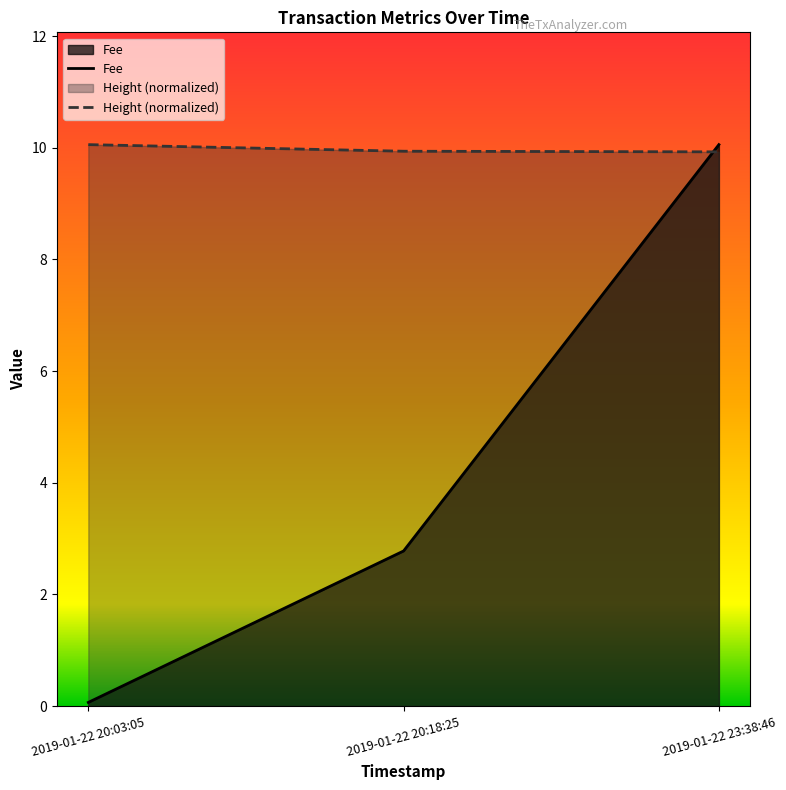

What are all the series names shown in the legend?

Fee, Height (normalized)